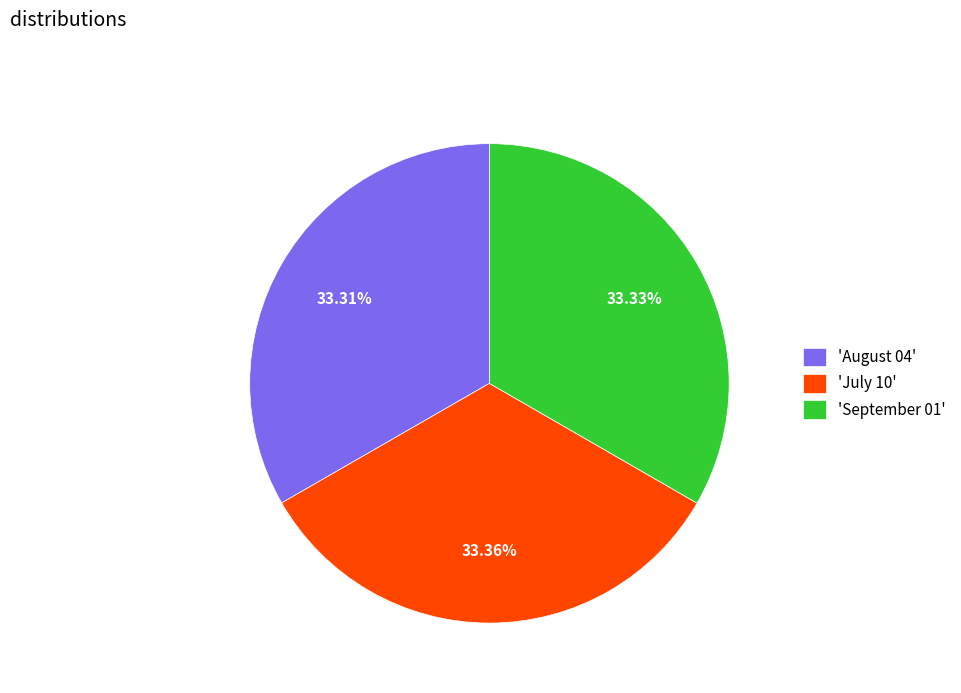

What is the ratio of the value at 'September 01' to the value at 'July 10'?

1.0